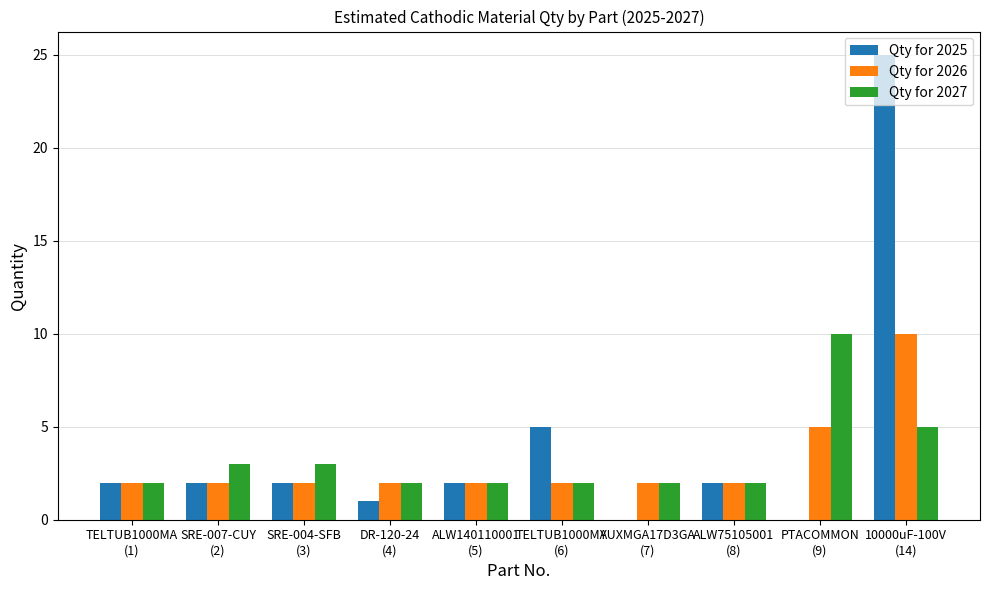

What is the sum of all Qty for 2027 values?

33